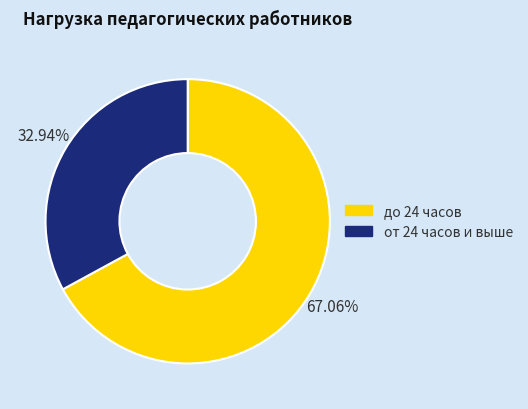

Is the sum of до 24 часов and от 24 часов и выше greater than half?

Yes